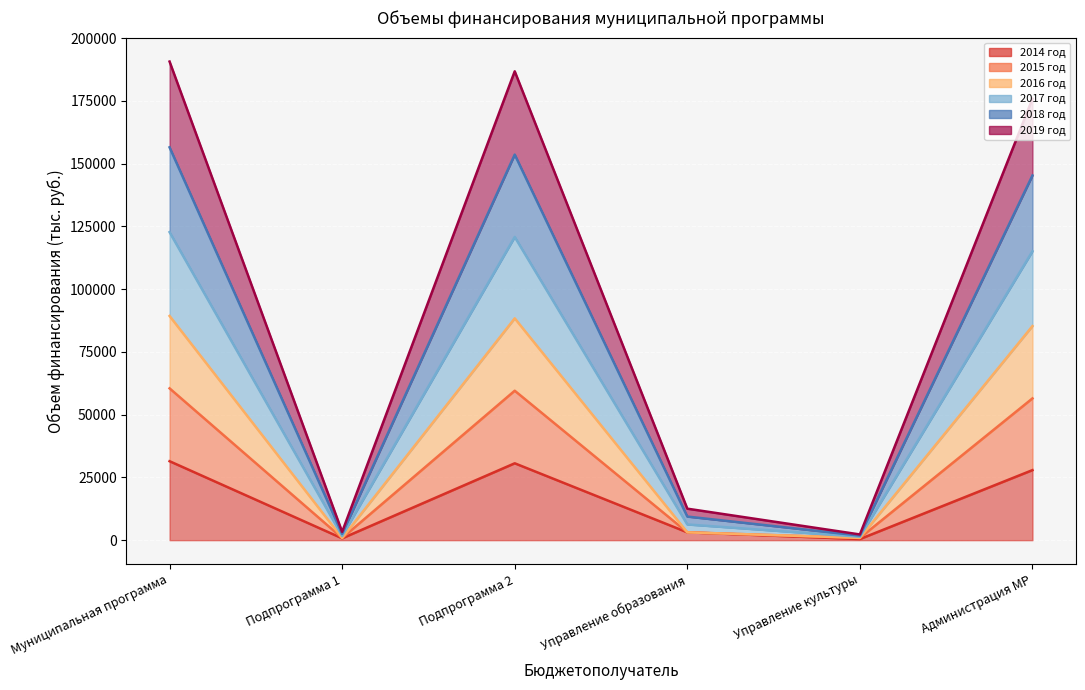

Which category has the highest value across all series?

Муниципальная программа